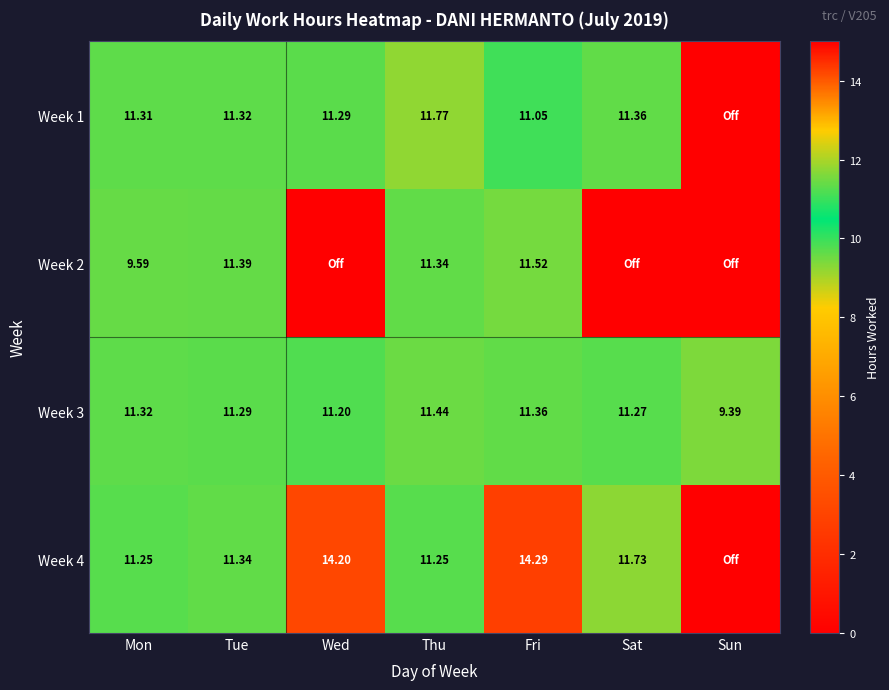

Which category has the highest value in the Week 3 series?

Thu